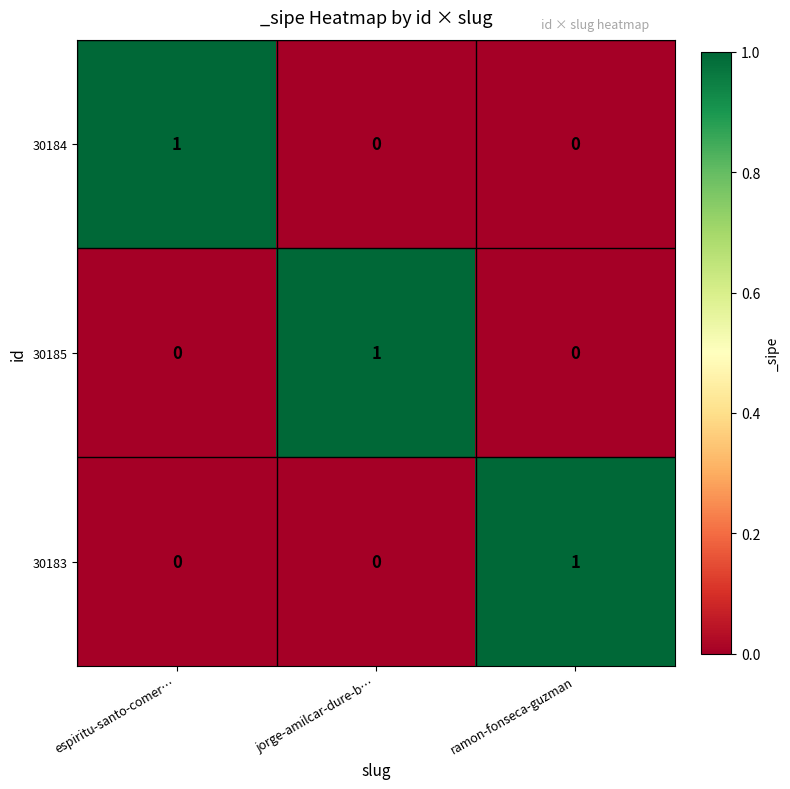

Reading right to left, extract all data points from this chart.

30184: ramon-fonseca-guzman=0	jorge-amilcar-dure-b…=0	espiritu-santo-comer…=1
30185: ramon-fonseca-guzman=0	jorge-amilcar-dure-b…=1	espiritu-santo-comer…=0
30183: ramon-fonseca-guzman=1	jorge-amilcar-dure-b…=0	espiritu-santo-comer…=0